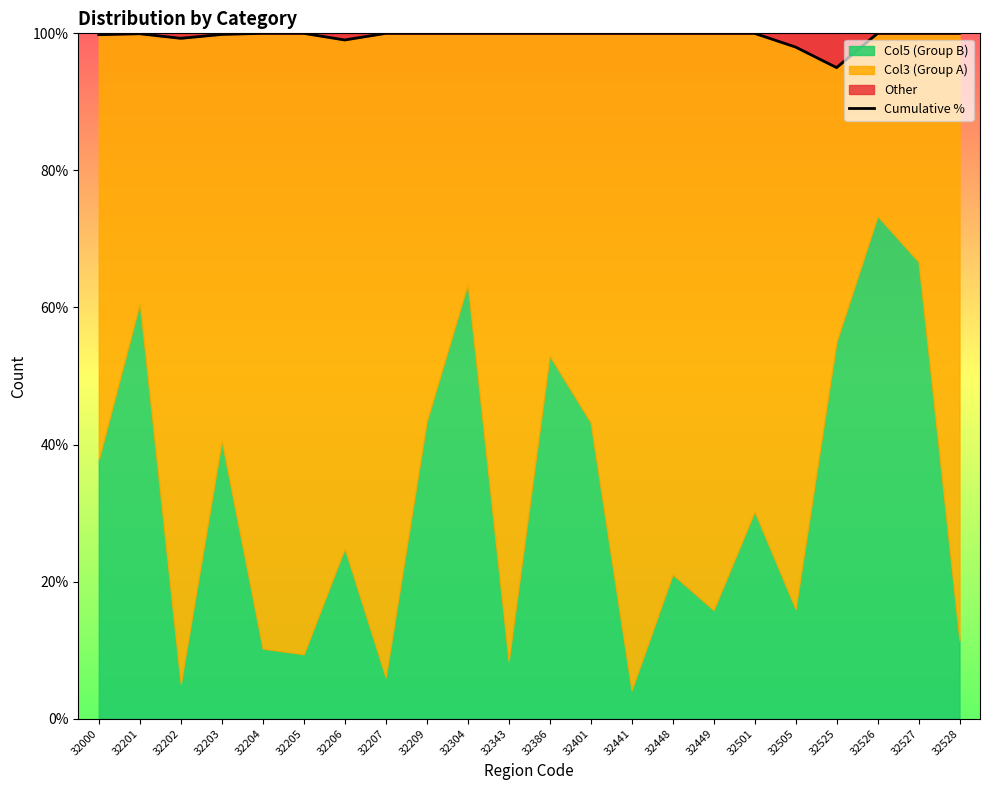

List the labels in order of value, largest first.

32441, 32204, 32205, 32207, 32209, 32304, 32343, 32386, 32401, 32448, 32449, 32501, 32526, 32528, 32527, 32201, 32203, 32000, 32202, 32206, 32505, 32525